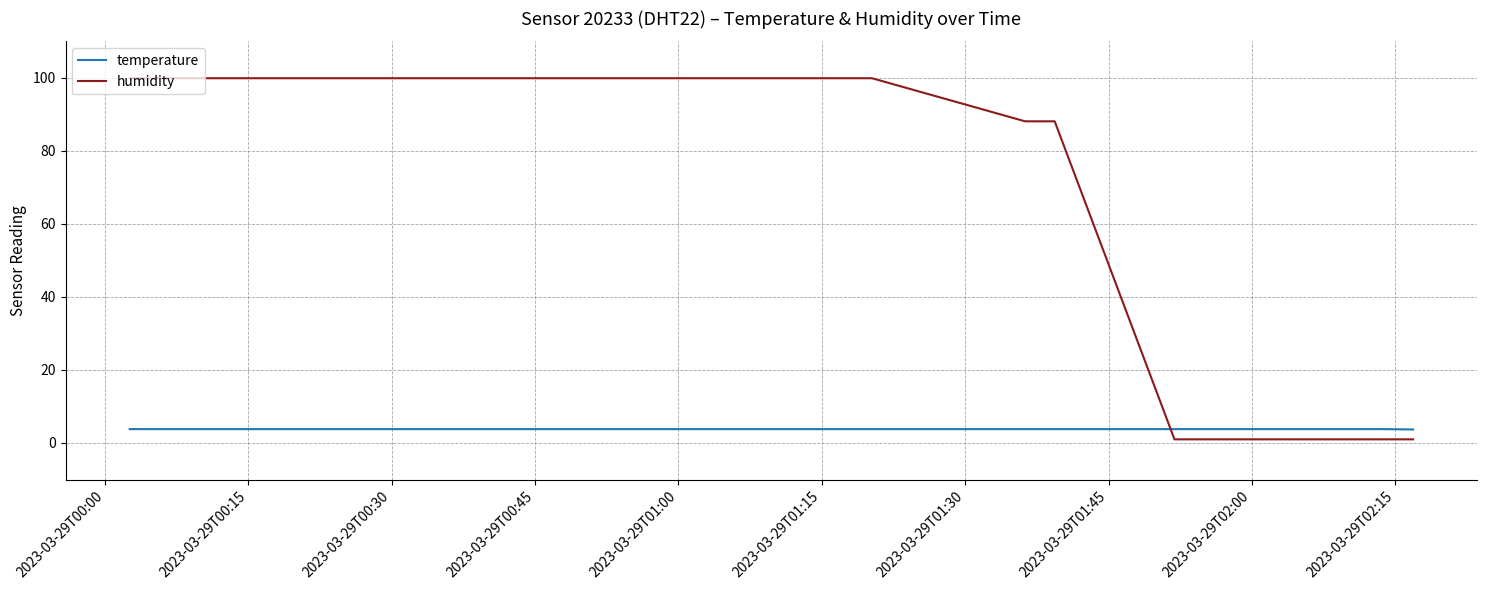

What is the greatest value displayed?

99.9